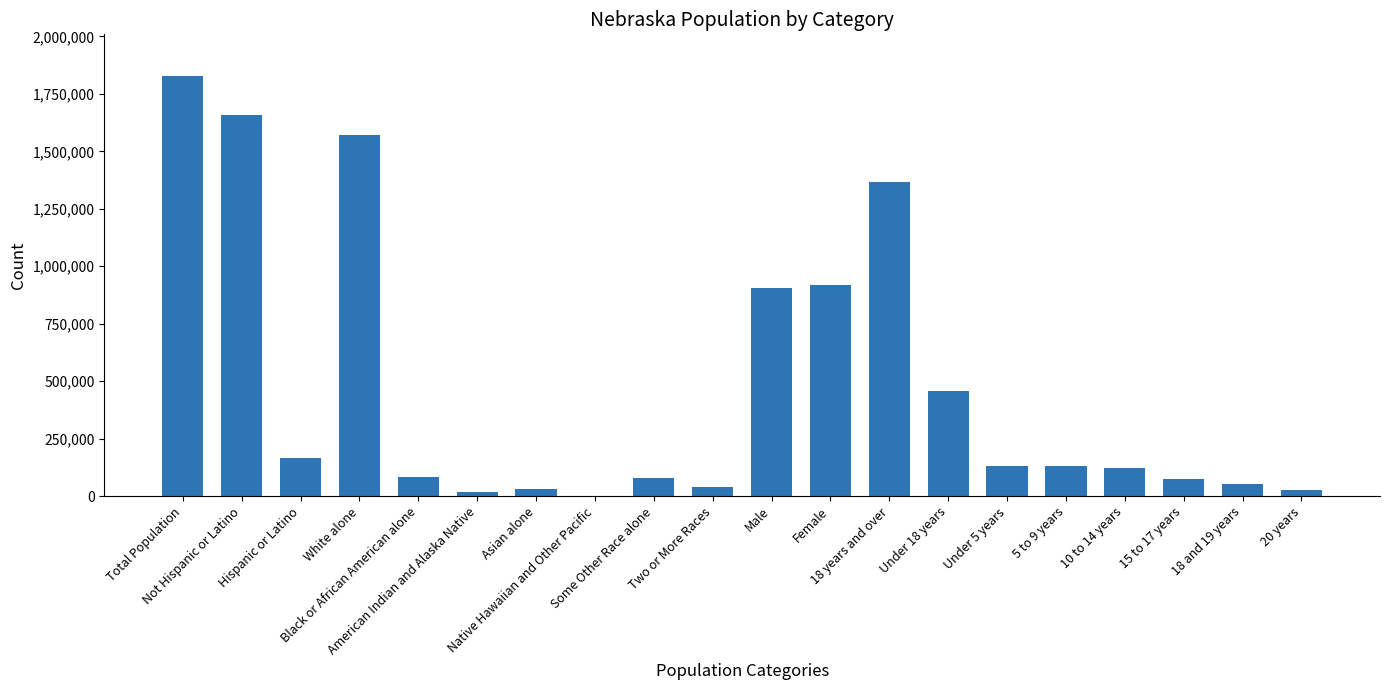

Approximately how many times larger is the value at Under 5 years compared to 20 years?

4.9